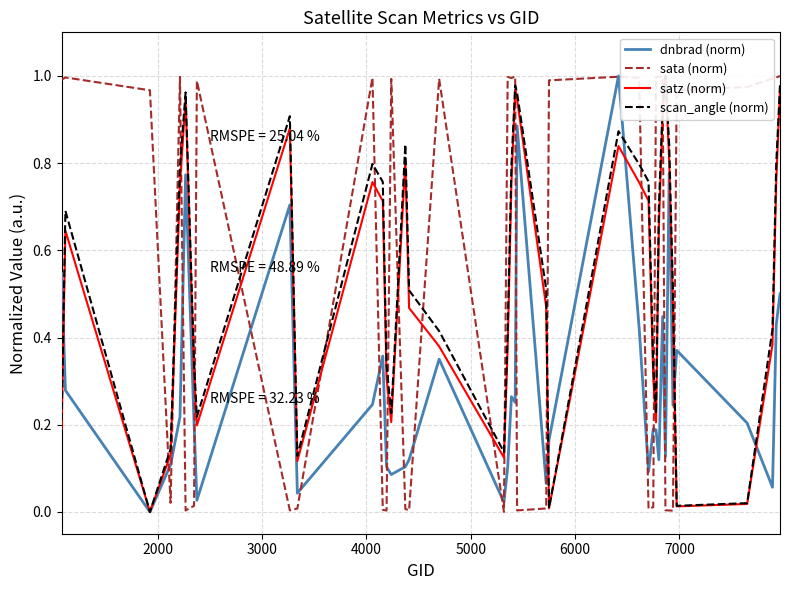

How many positive values does the sata (norm) series have?

38